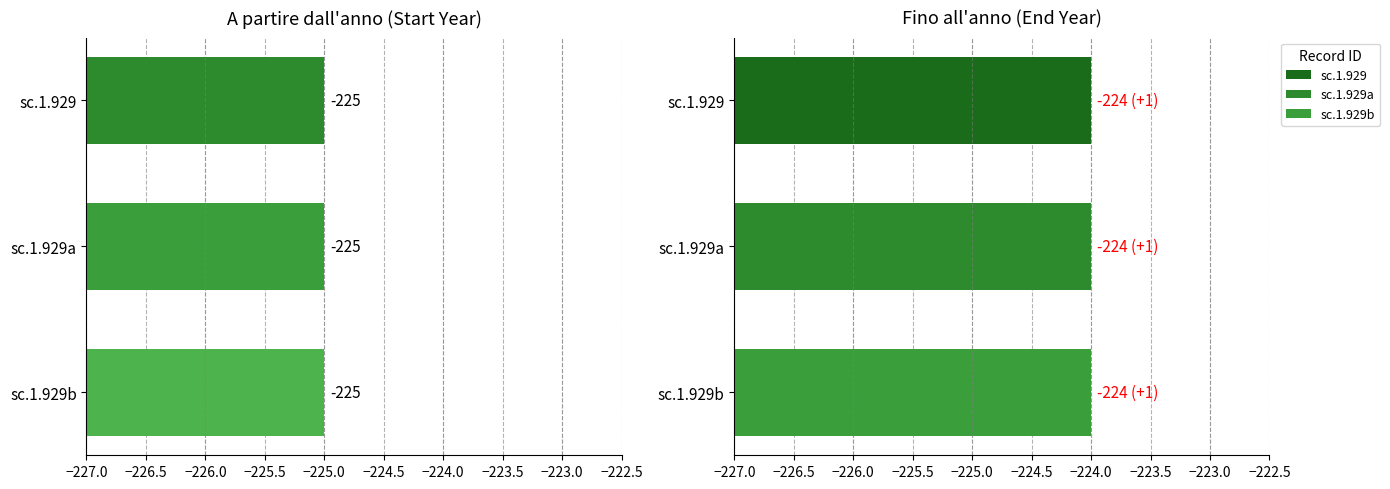

How many bars are there in total?

6